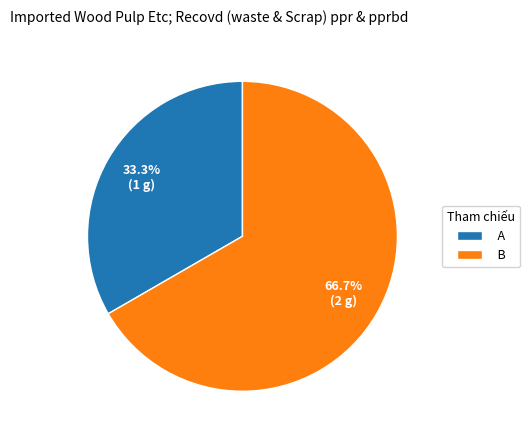

To the nearest percent, what portion does A represent?

33%